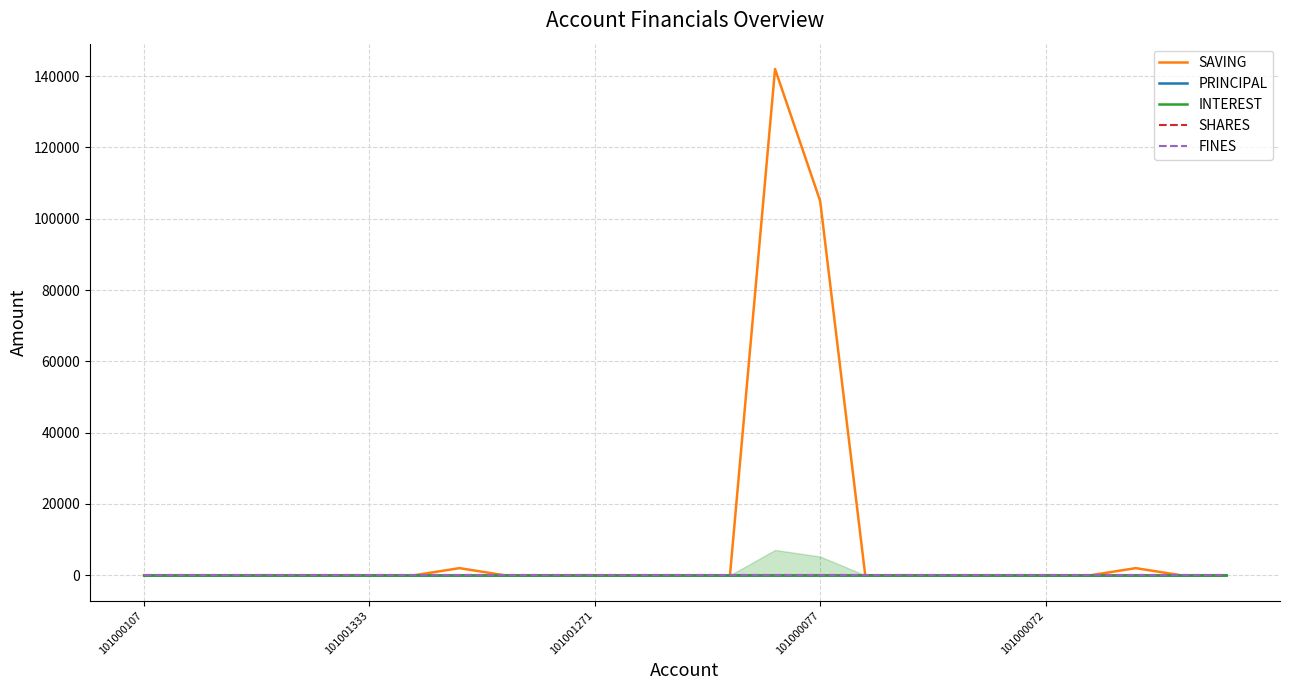

Read the SAVING value at 101000077, to the nearest 100.

105000